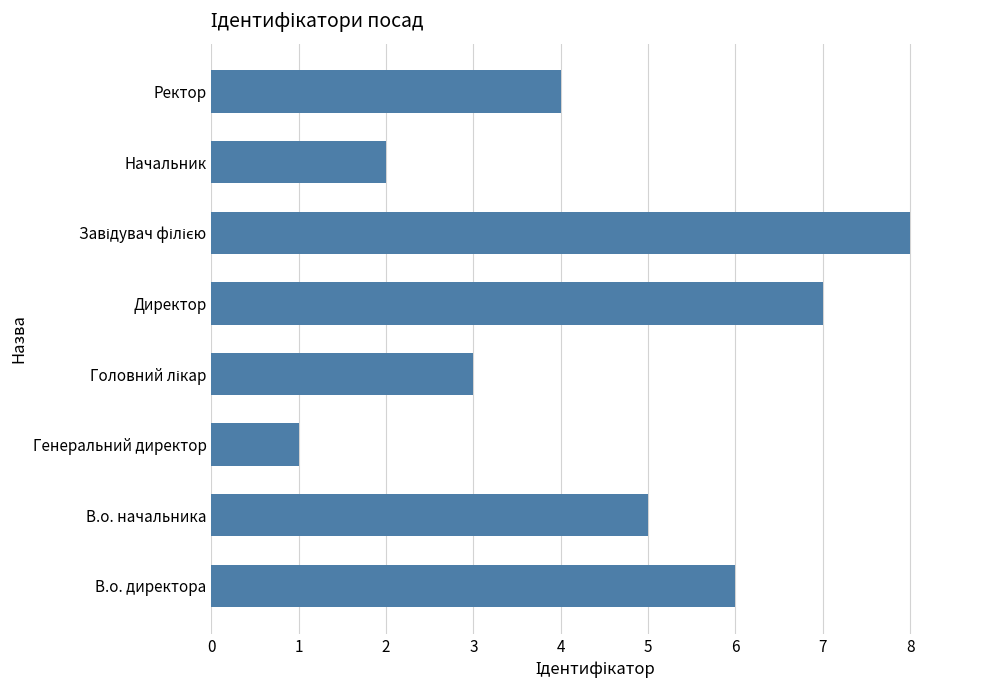

The chart shows a value of 2 at Начальник. True or false?

True